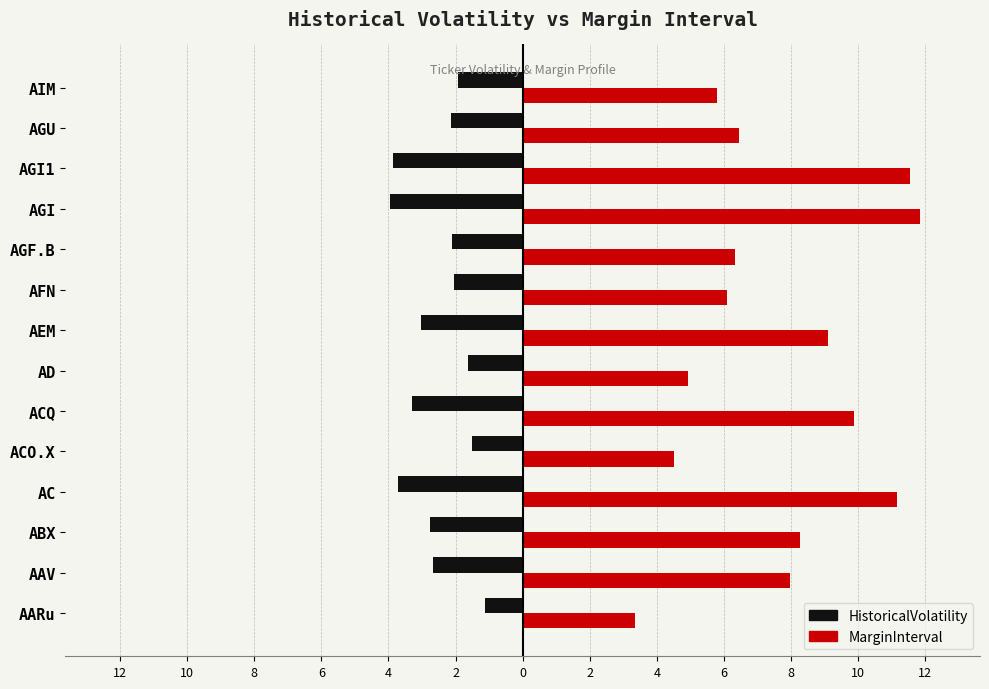

What are all the series names shown in the legend?

HistoricalVolatility, MarginInterval